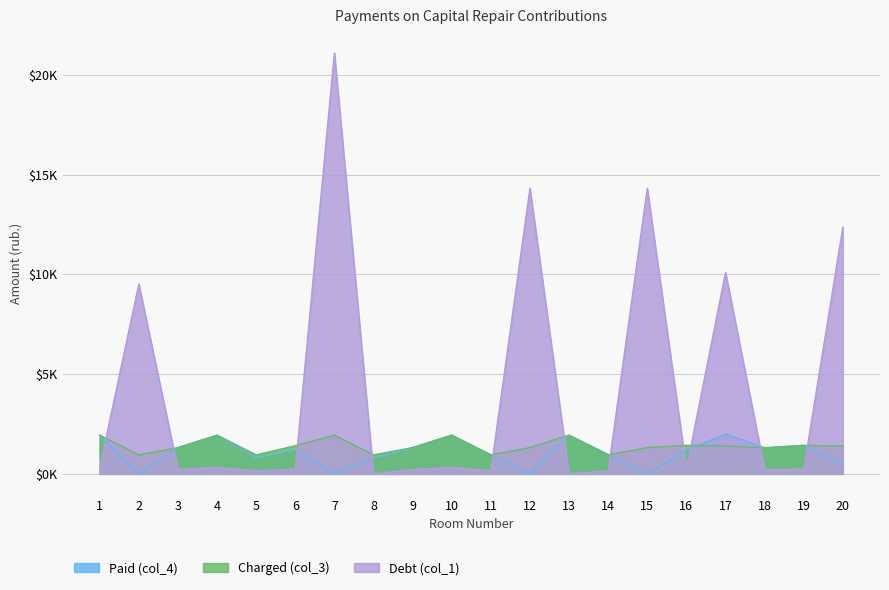

After their last crossing, which series has the higher values: Charged (col_3) or Debt (col_1)?

Debt (col_1)